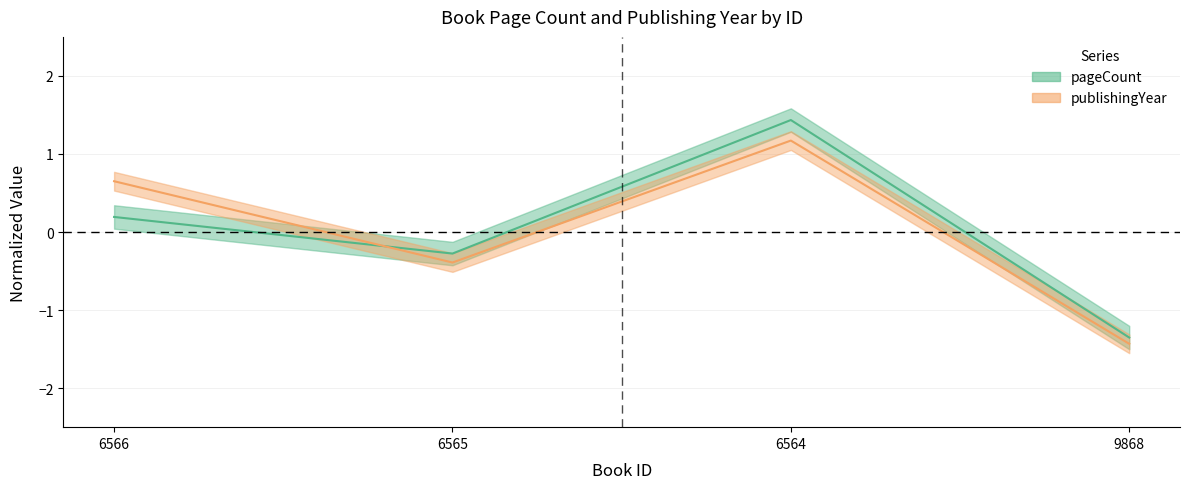

What are all the series names shown in the legend?

pageCount, publishingYear